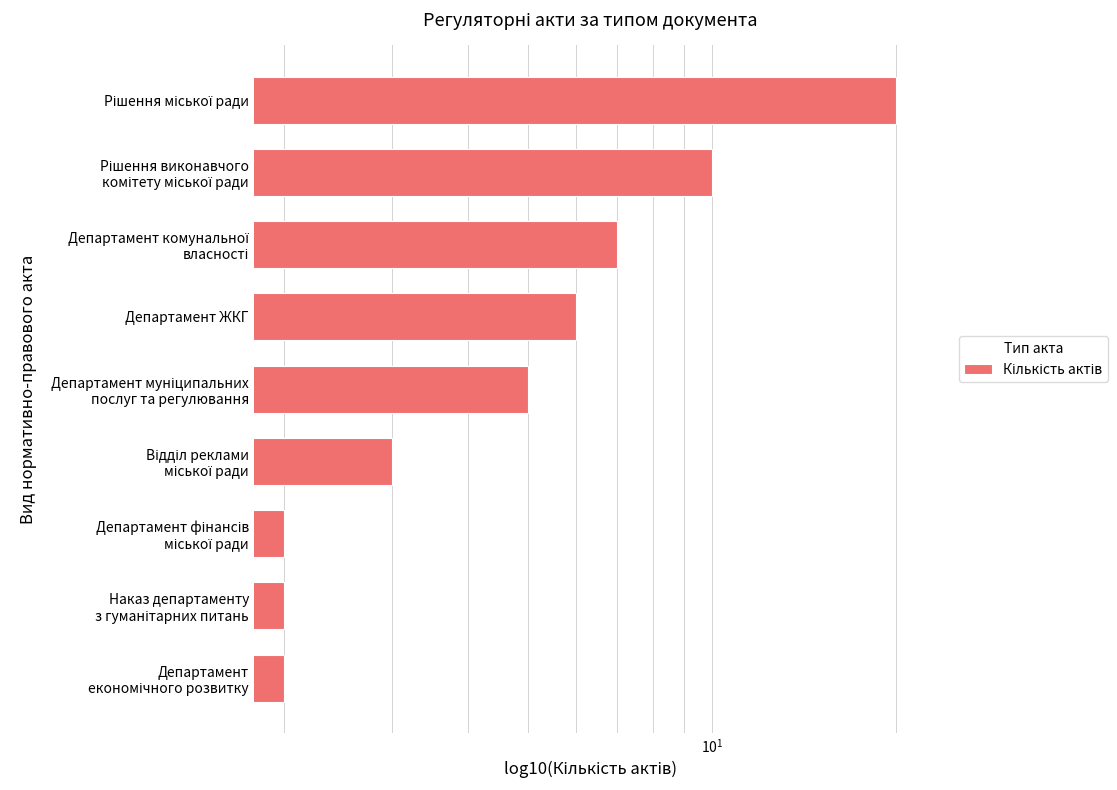

Count the number of categories in the chart.

9